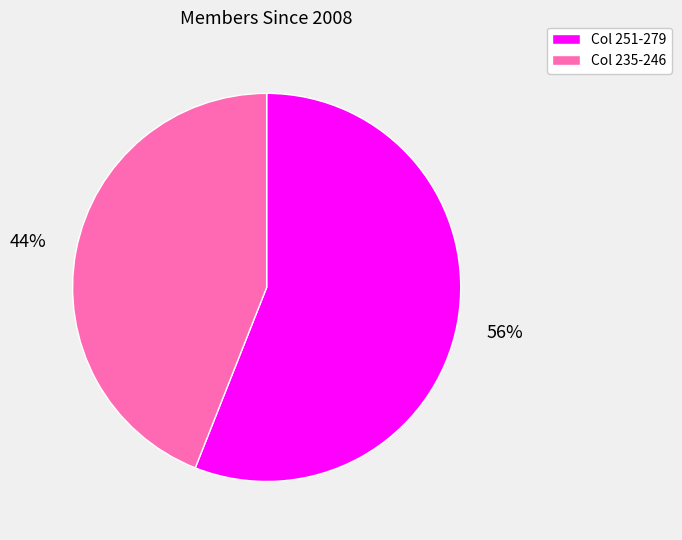

What is the ratio of the value at Col 251-279 to the value at Col 235-246?

1.3